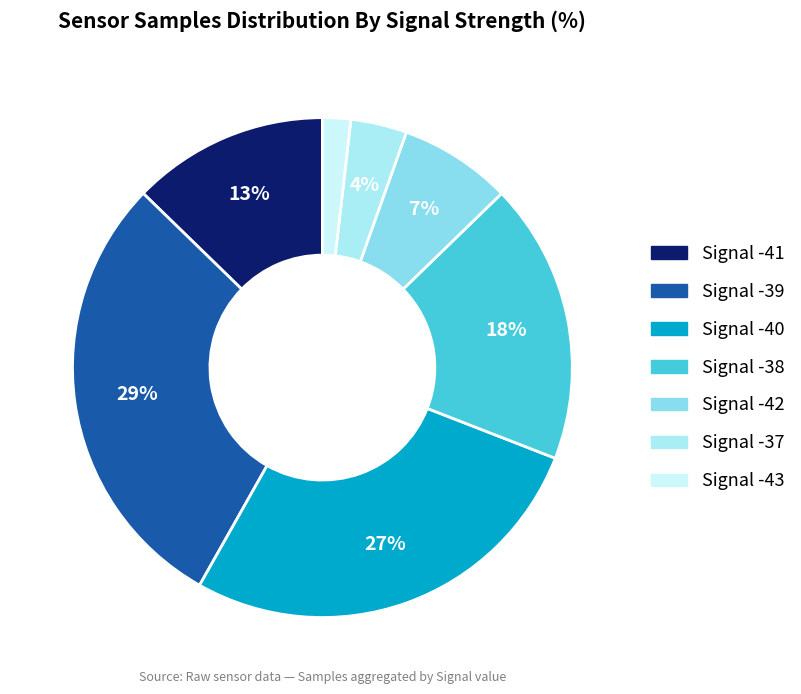

Count the number of slices in the pie.

7